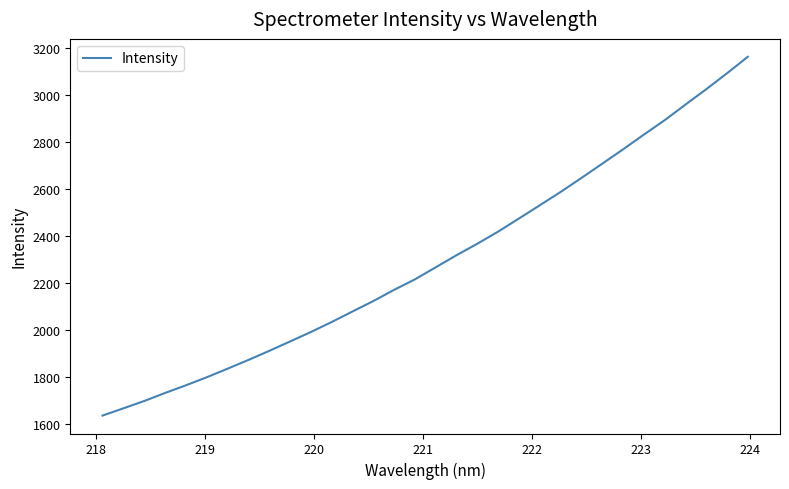

What is the smallest value displayed?

1635.0